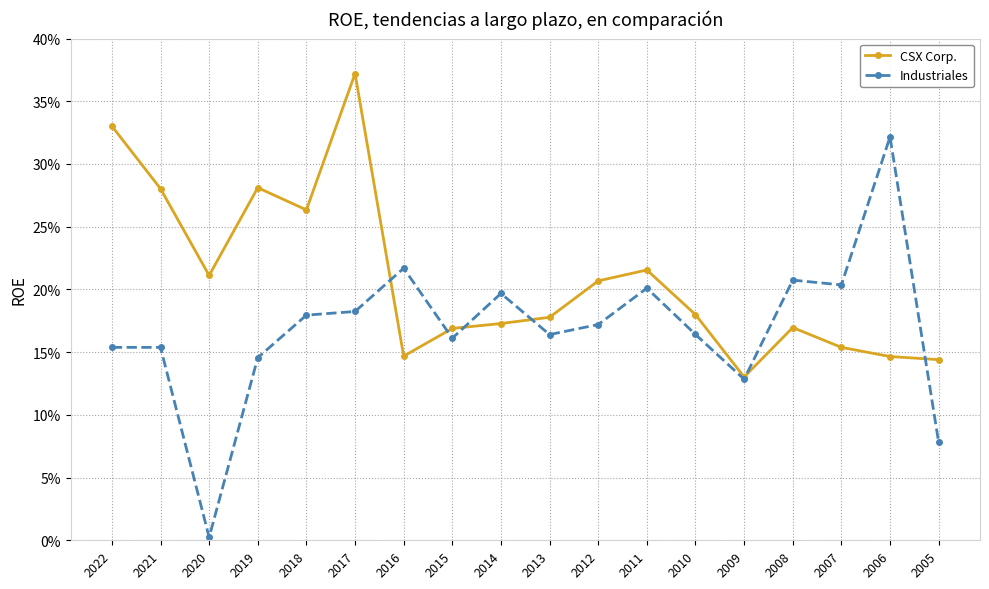

True or false: CSX Corp. has a value of 0.2 at 2010.

False